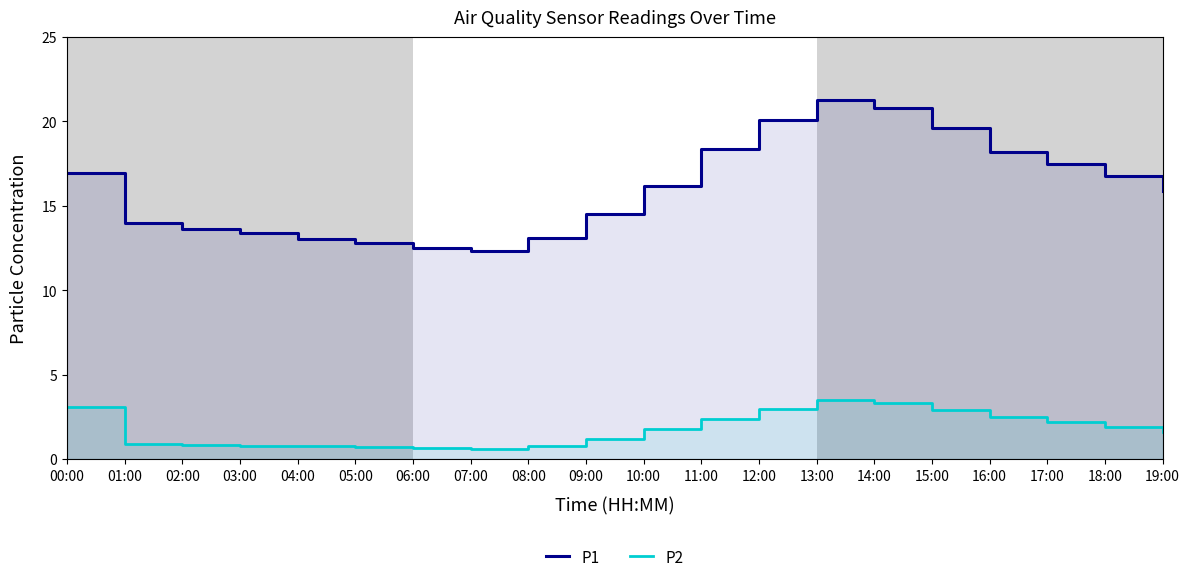

What is the difference between the maximum and minimum values in the P2 series?

2.9